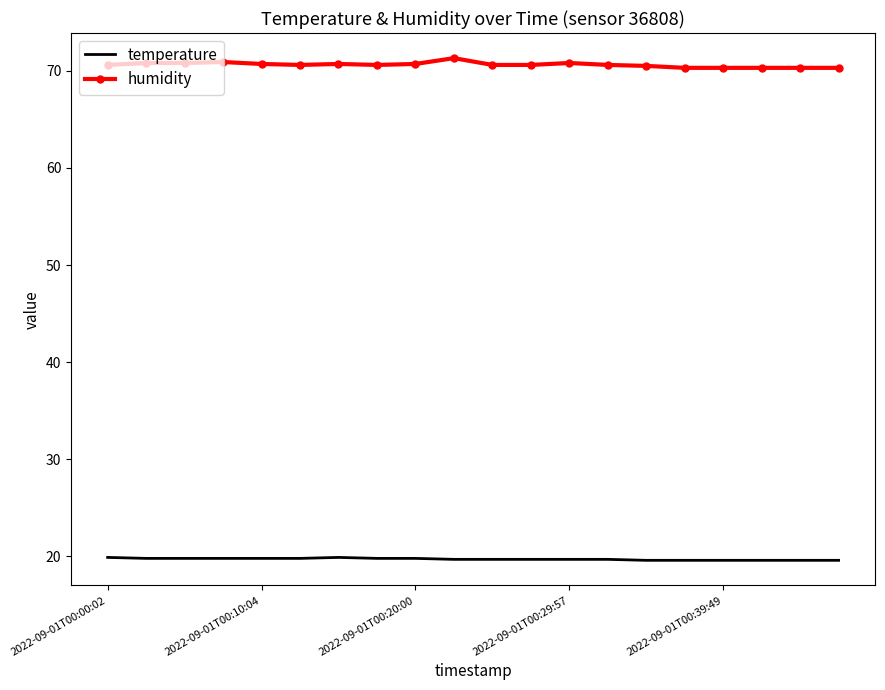

Rank the series by their average value, from highest to lowest.

humidity, temperature